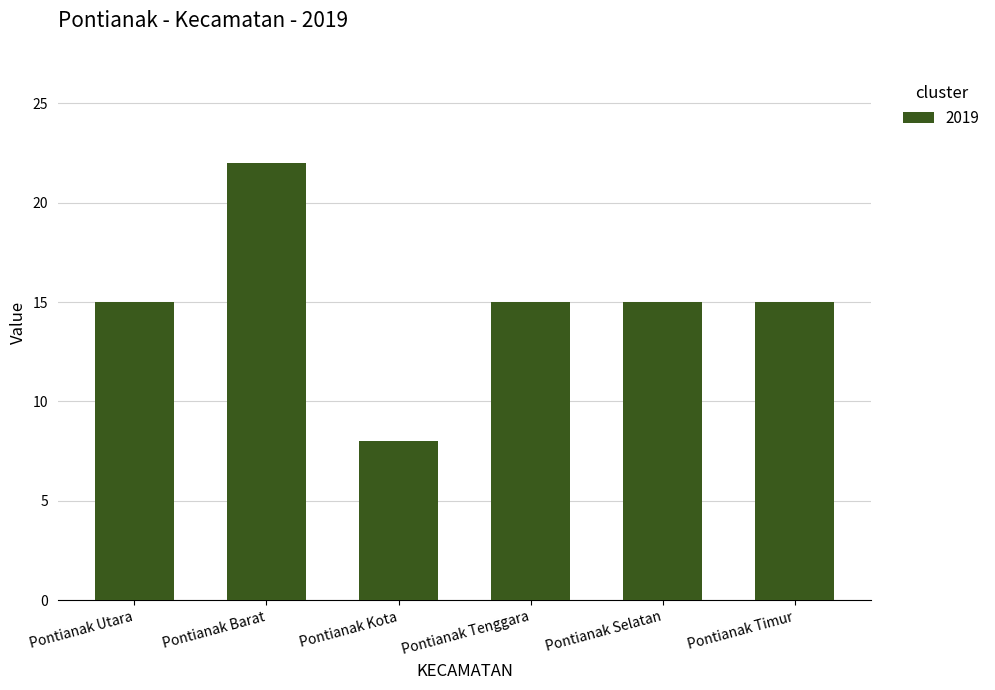

Read the value at Pontianak Selatan.

15